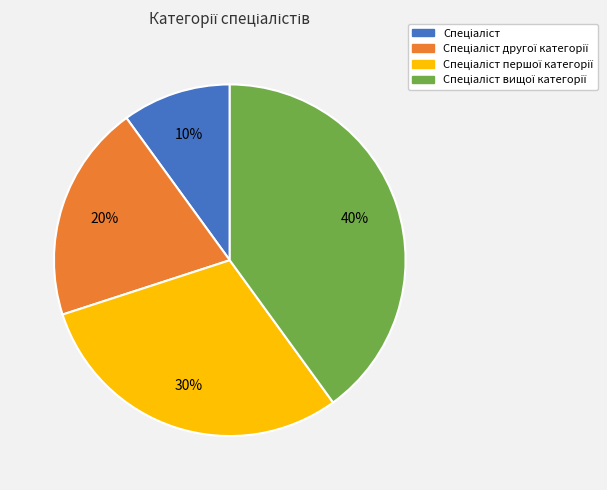

To the nearest percent, what is the average slice percentage?

25%